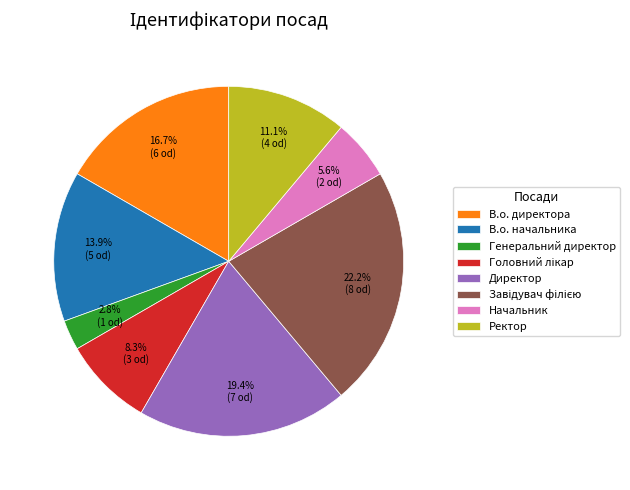

Is there any slice that represents more than half of the pie?

No